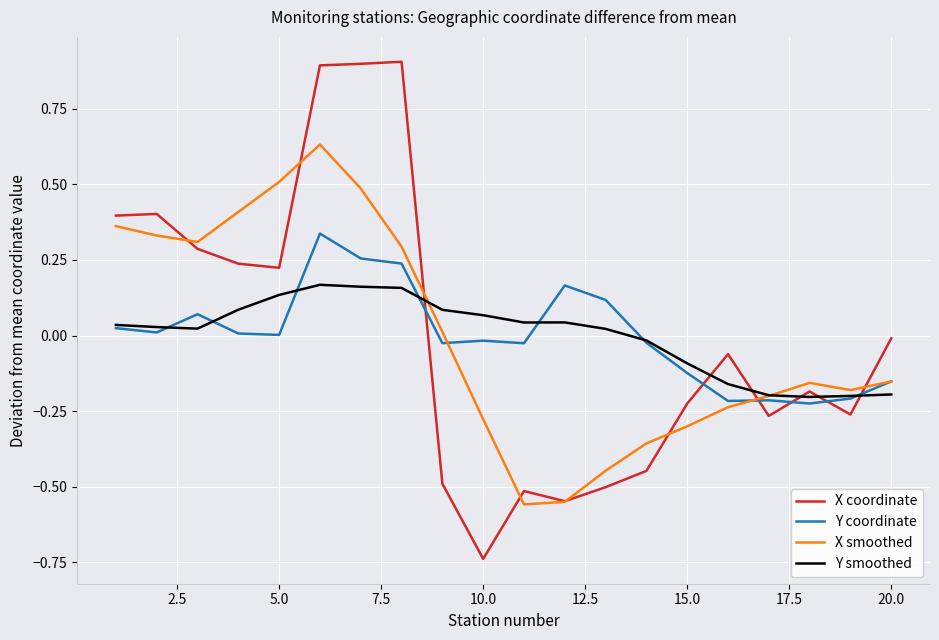

Rank the series by their maximum value, from lowest to highest.

Y smoothed, Y coordinate, X smoothed, X coordinate